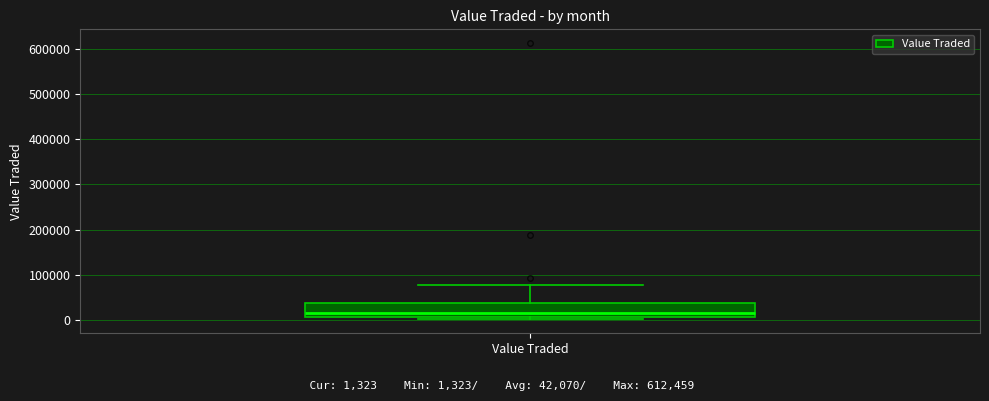

Where does the median line of the box for Value Traded sit on the y-axis? The values are not printed on the chart, so give them approximately, as read against the axis.

20000